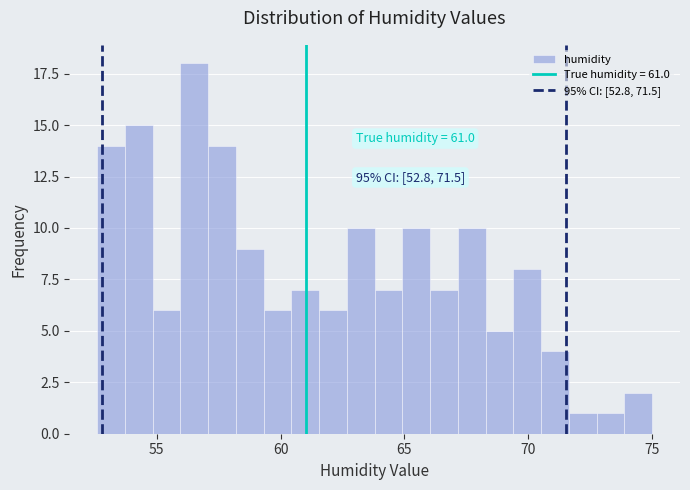

Read against the x-axis, roughly where is the centre of the tallest bar?

56.5